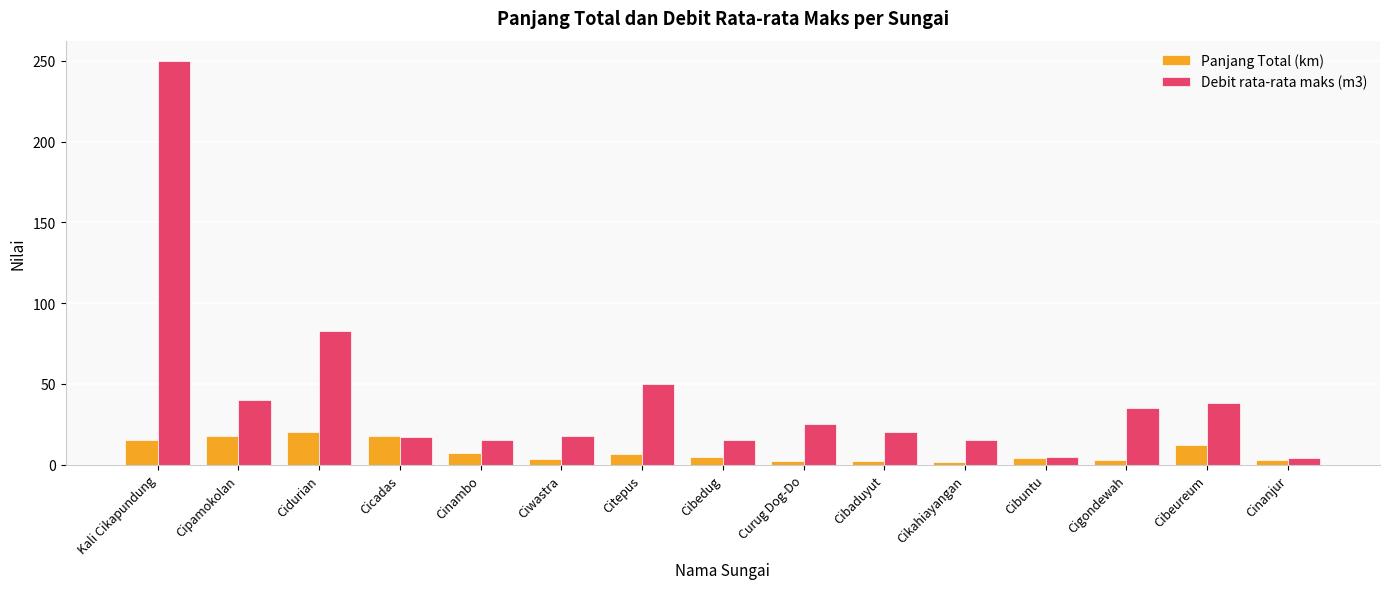

What is the difference between the maximum and second lowest values in the Debit rata-rata maks (m3) series?

245.0